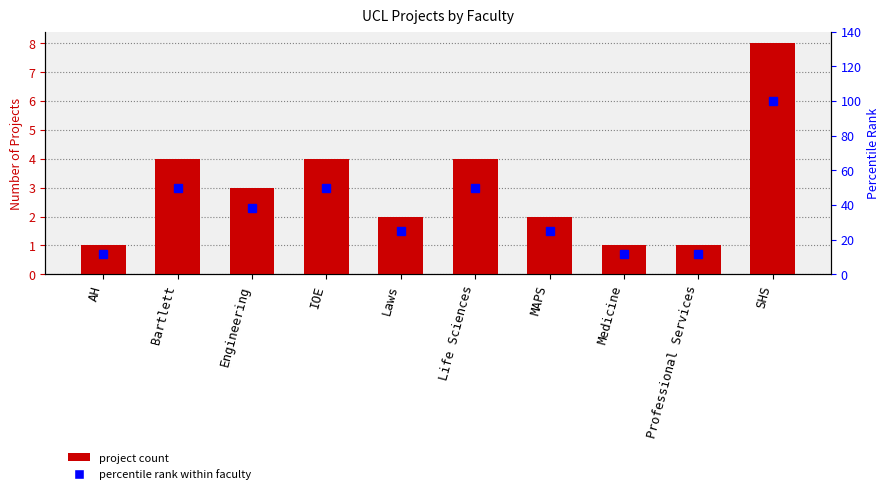

Where does the Number of Projects series first go above 3?

Bartlett